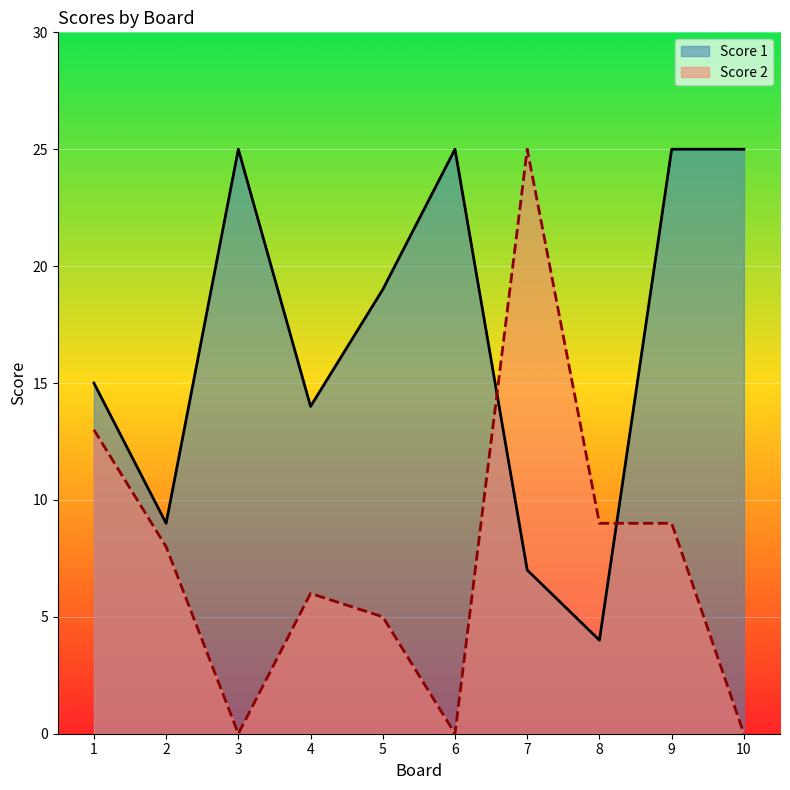

What is the difference between the highest and lowest values at 2?

1